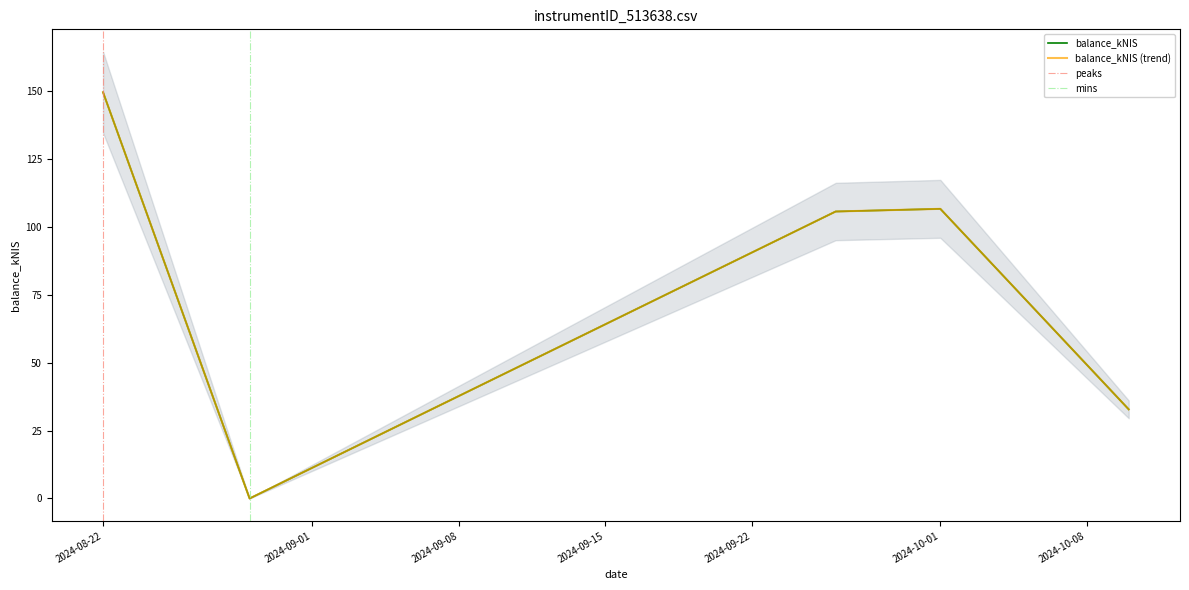

How many interior local peaks (higher than both neighbors) does the data have?

1